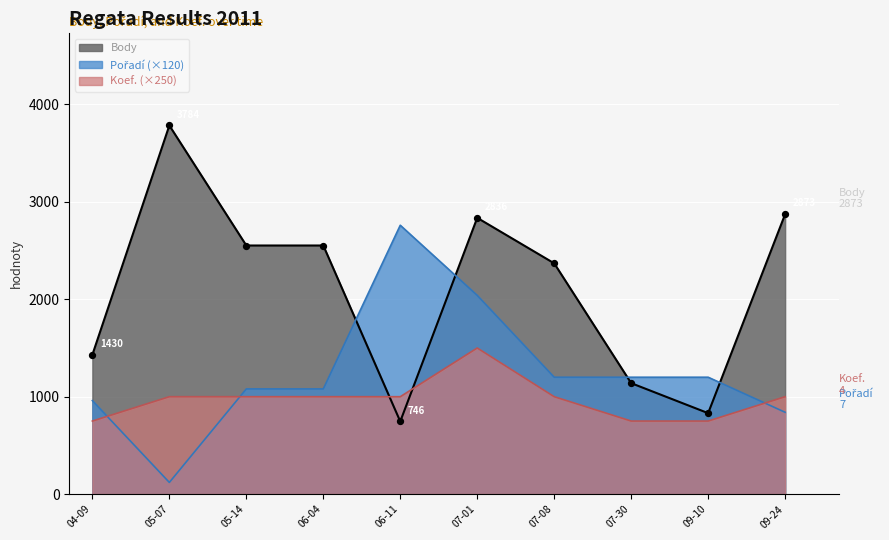

Which series has the largest Y range (max minus min)?

Body